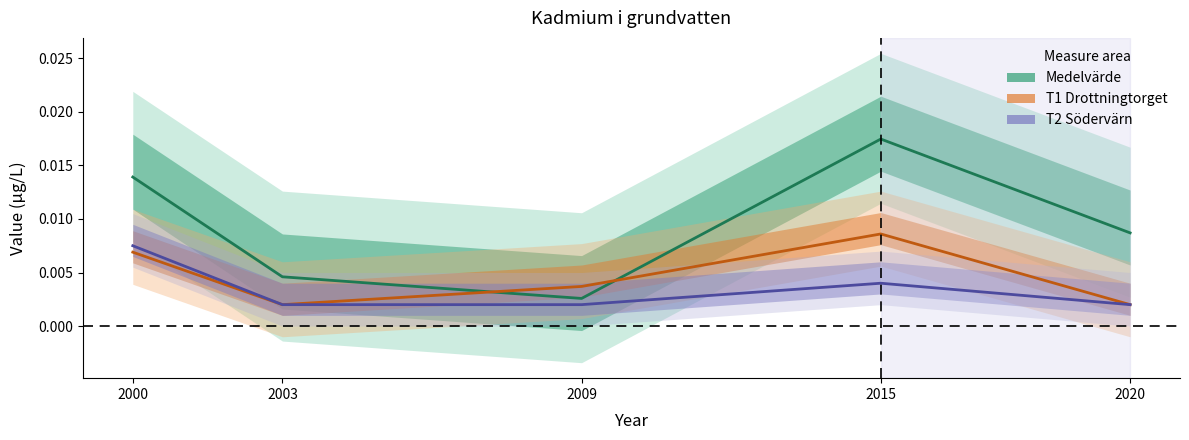

Which category has the highest value in the T1 Drottningtorget series?

2015